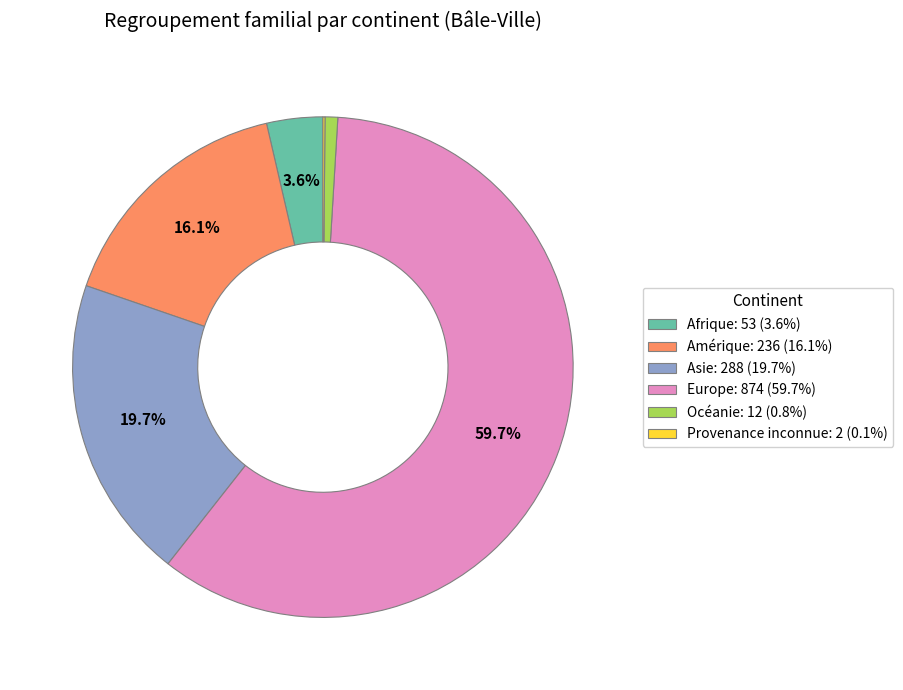

How much of the chart is everything except Europe?

40.3%